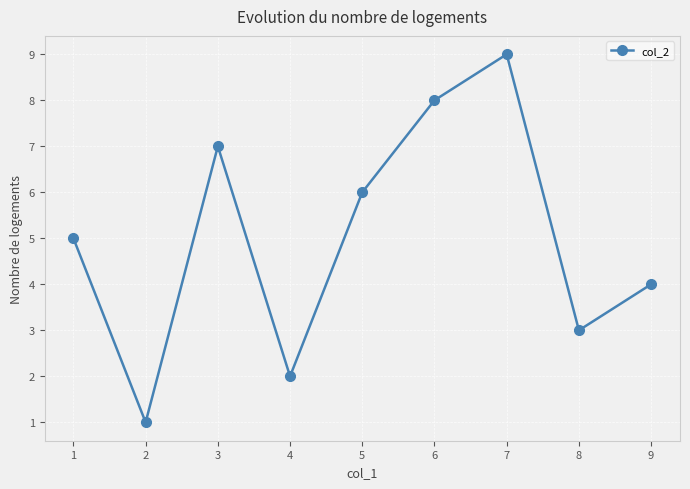

True or false: there are more than 1 points higher than both neighbors.

True